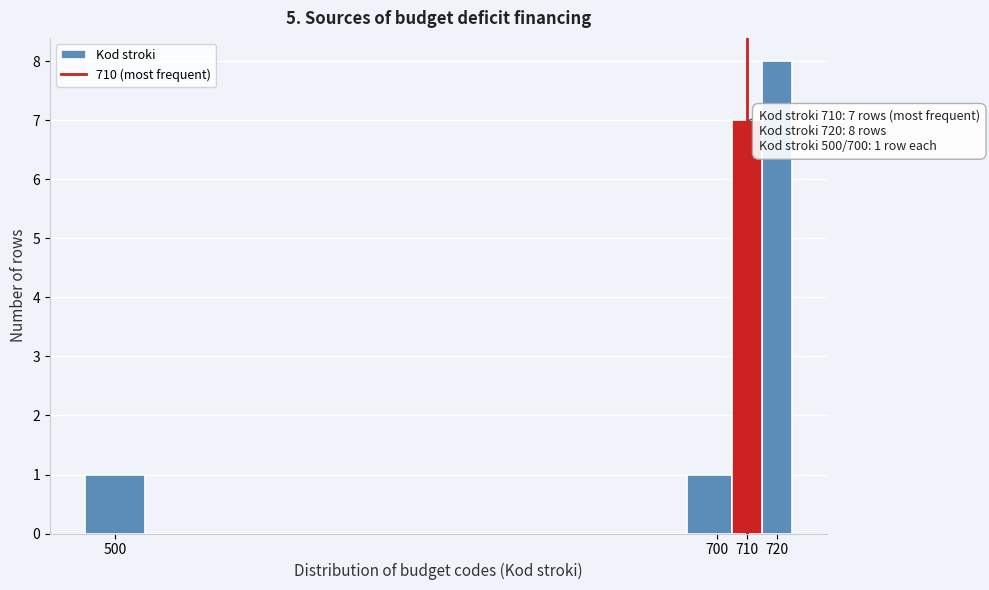

Which range on the x-axis has the tallest bar?

715 to 725